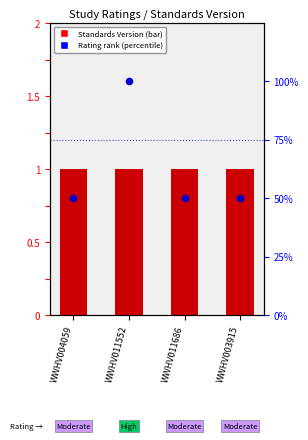

Which series has the largest Y range (max minus min)?

Rating rank